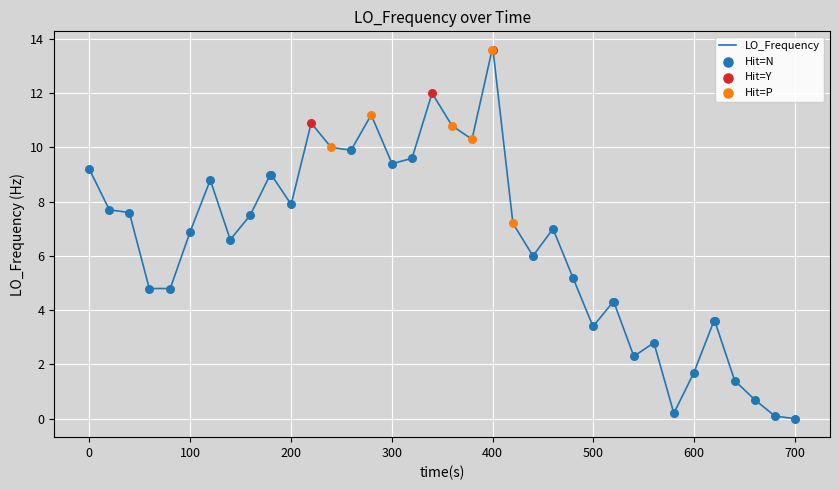

What is the difference between the maximum and minimum values?

13.6